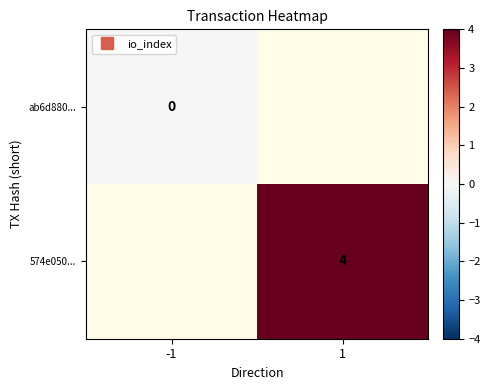

At how many categories does at least one series exceed 1?

1